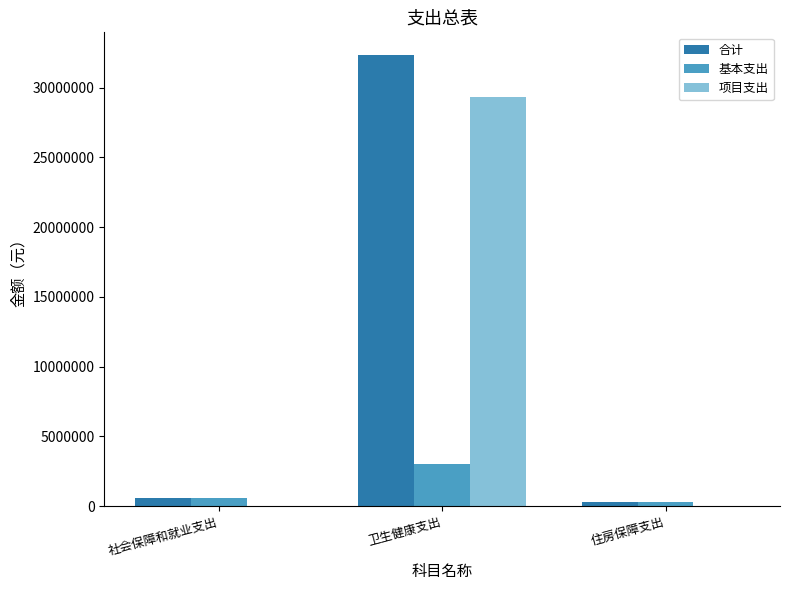

What is the sum of all 合计 values?

33210264.6